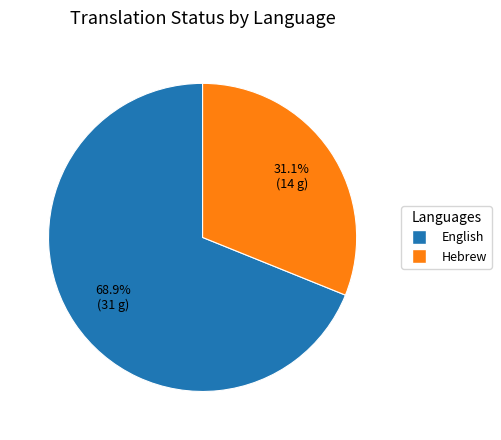

Which slice is the smallest?

Hebrew